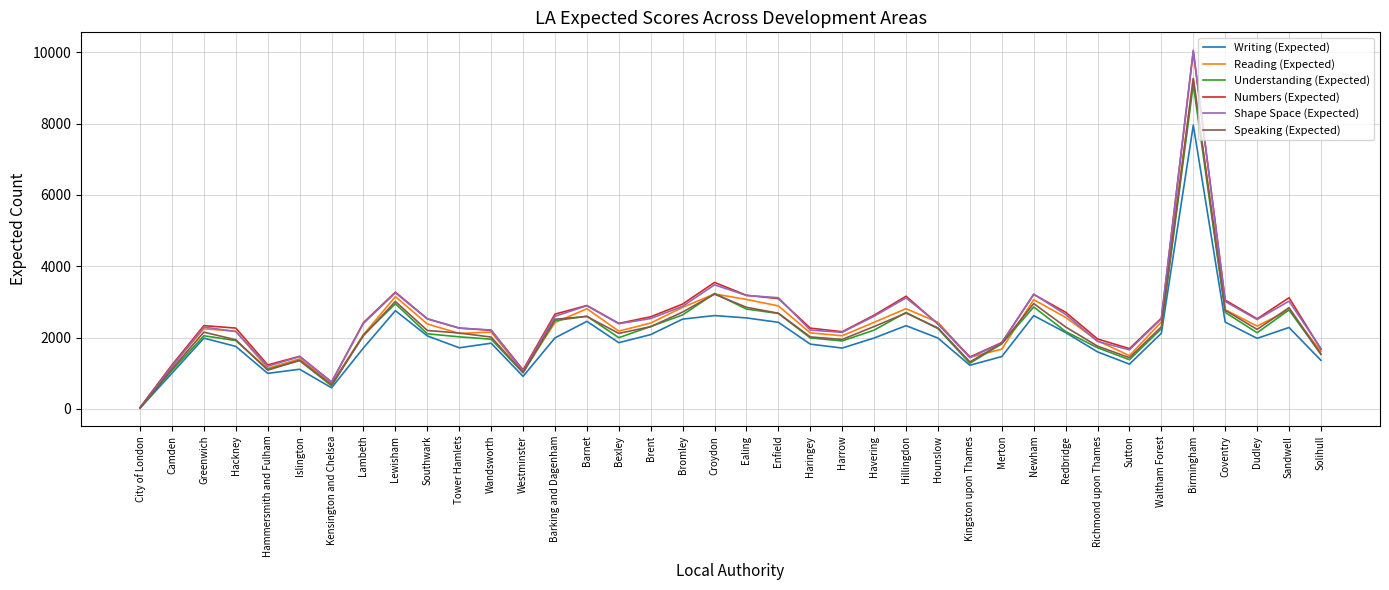

What is the difference between the Writing (Expected) values at Hillingdon and Westminster?

1422